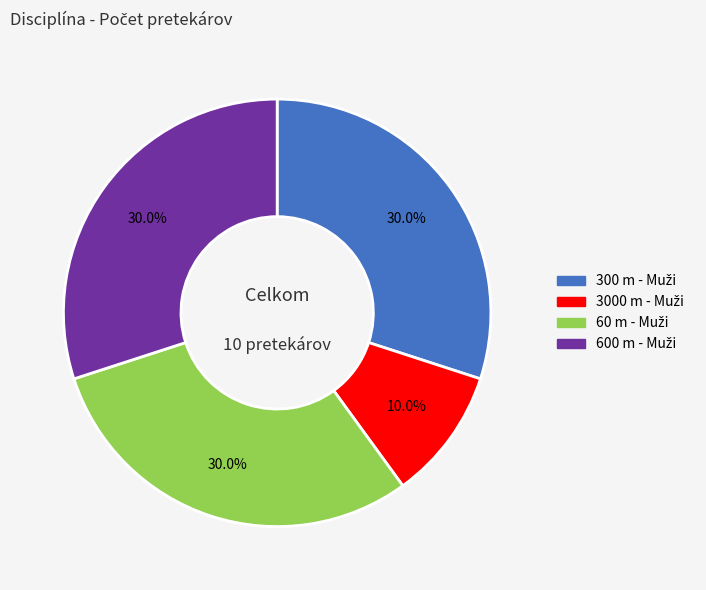

Is there a majority slice in this chart?

No